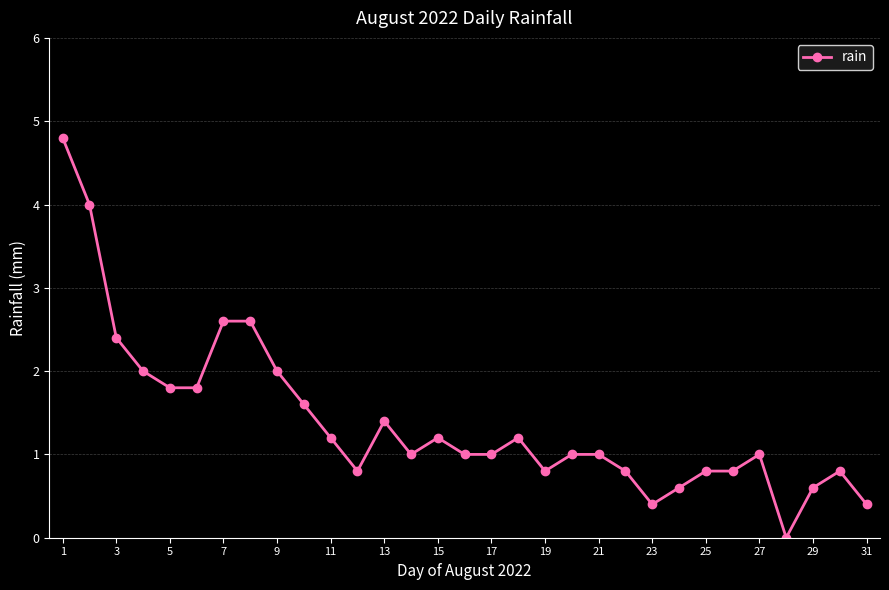

Reading left to right, list all the values displayed in this chart.

4.8	4.0	2.4	2.0	1.8	1.8	2.6	2.6	2.0	1.6	1.2	0.8	1.4	1.0	1.2	1.0	1.0	1.2	0.8	1.0	1.0	0.8	0.4	0.6	0.8	0.8	1.0	0.0	0.6	0.8	0.4